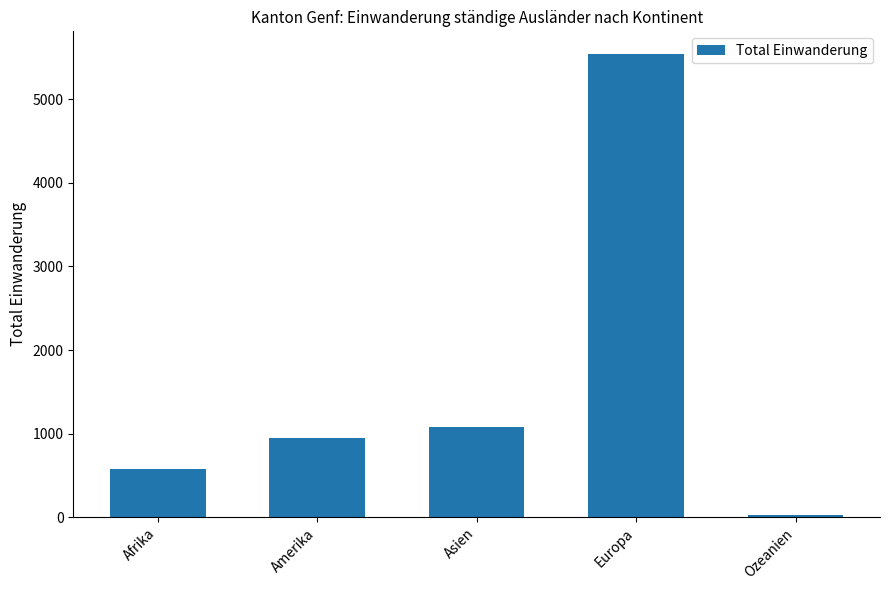

Where is the data nearest to the value 2779?

Asien